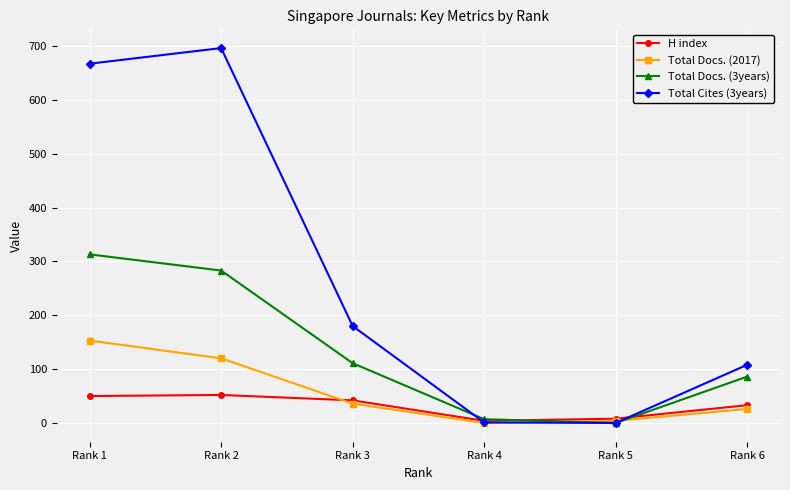

What is the maximum value for H index?

52